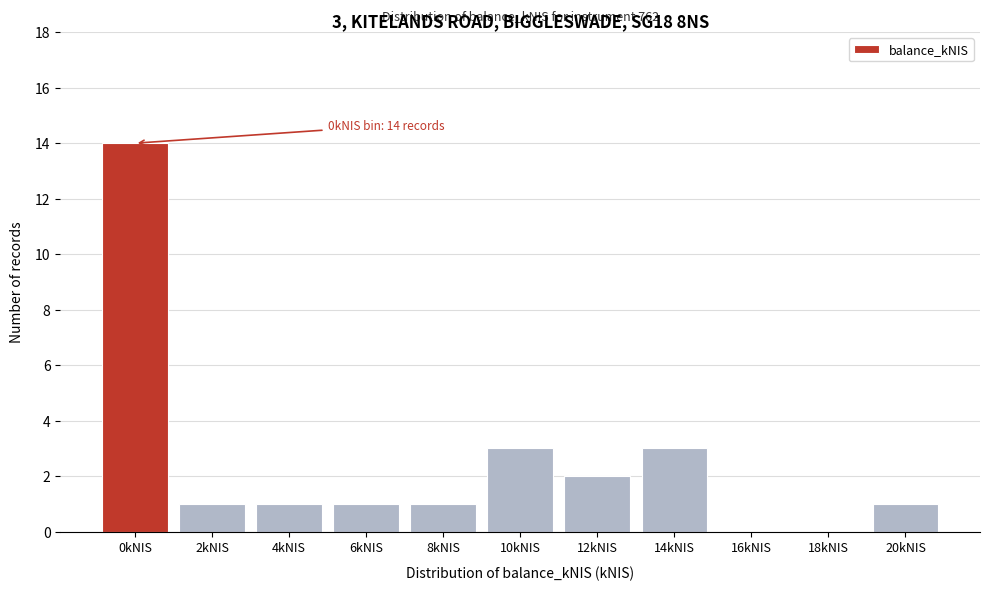

Reading left to right, what are all the values shown in this chart?

0kNIS=14	2kNIS=1	4kNIS=1	6kNIS=1	8kNIS=1	10kNIS=3	12kNIS=2	14kNIS=3	16kNIS=0	18kNIS=0	20kNIS=1